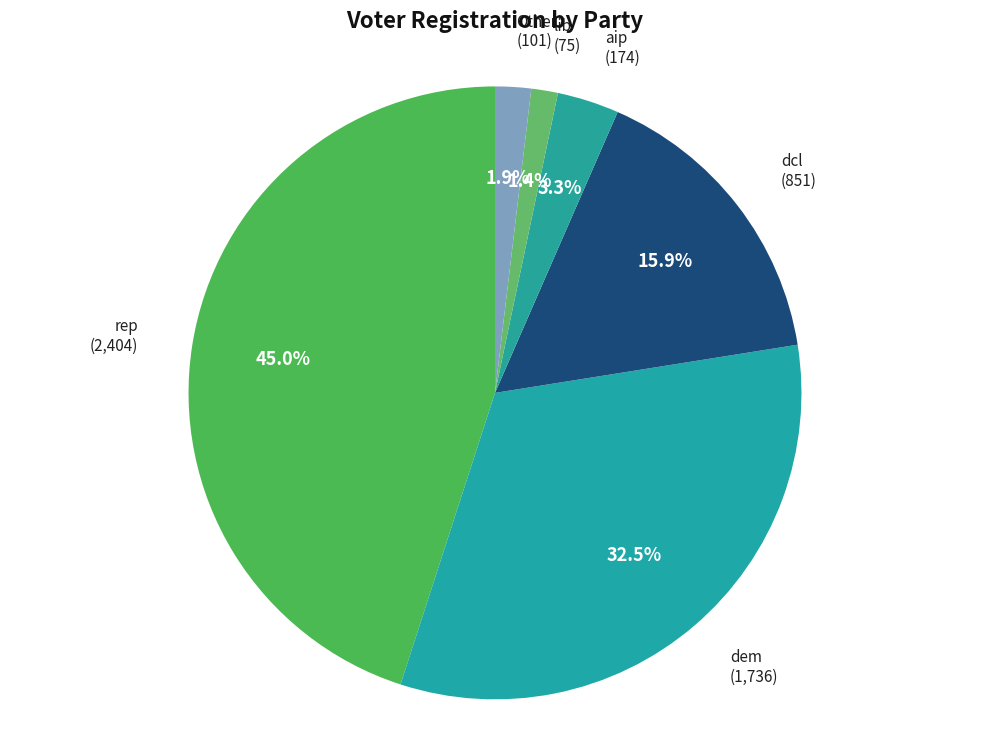

How many slices are in this pie chart?

6